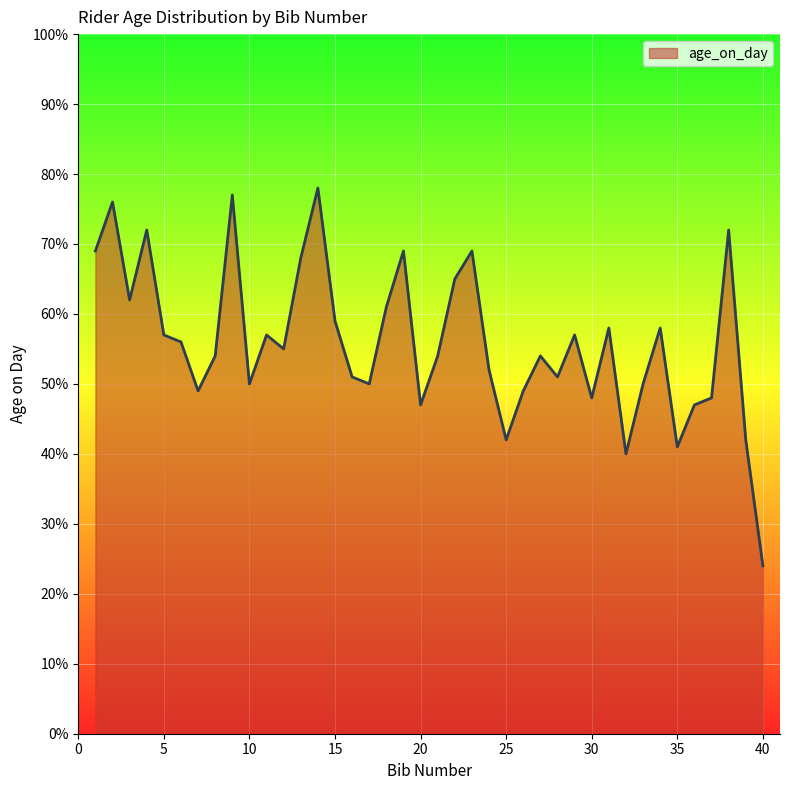

What is the minimum value shown in the chart?

24